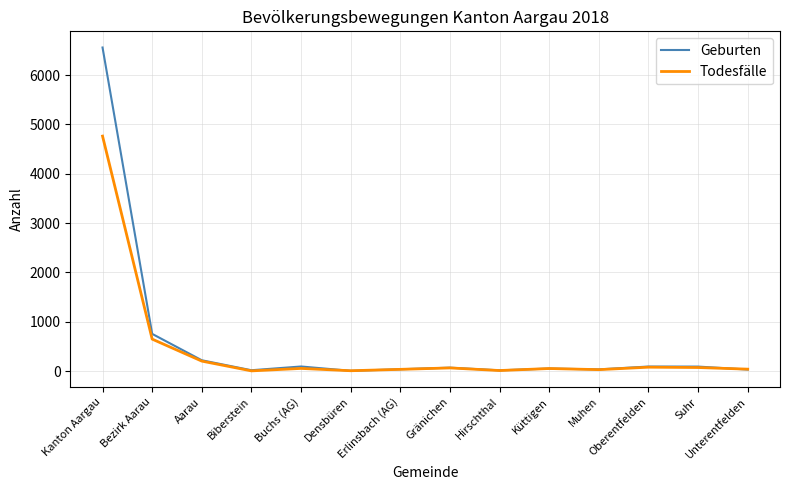

What is the spread (max minus min) of values at Densbüren?

2